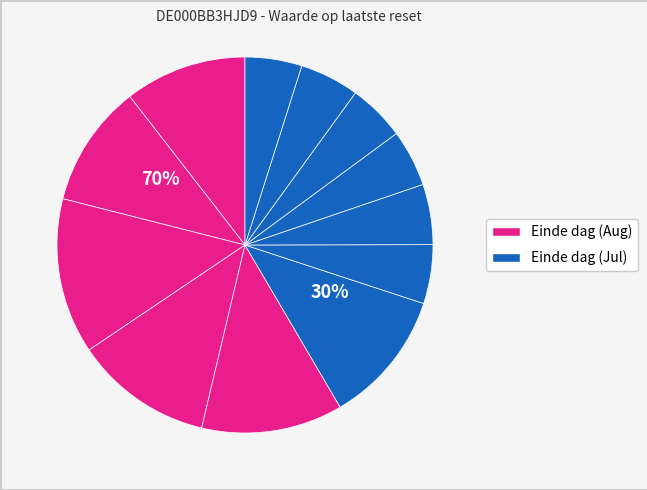

True or false: 2025-07-29 accounts for 1% of the total.

False